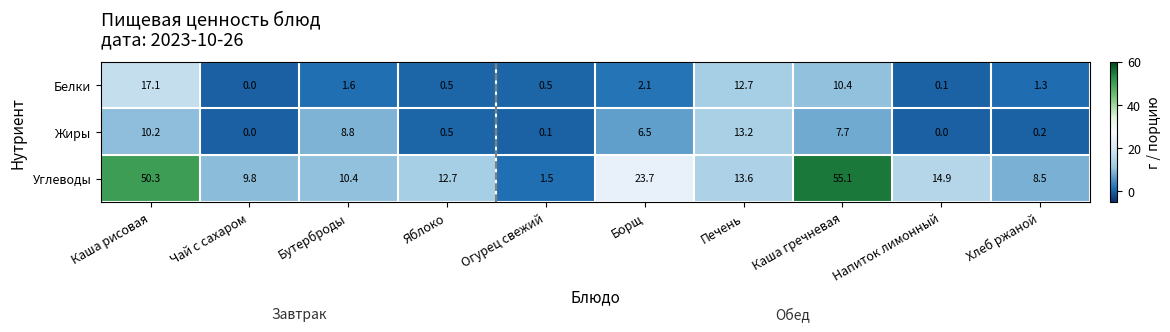

Rank the categories by Углеводы value from highest to lowest.

Каша гречневая, Каша рисовая, Борщ, Напиток лимонный, Печень, Яблоко, Бутерброды, Чай с сахаром, Хлеб ржаной, Огурец свежий